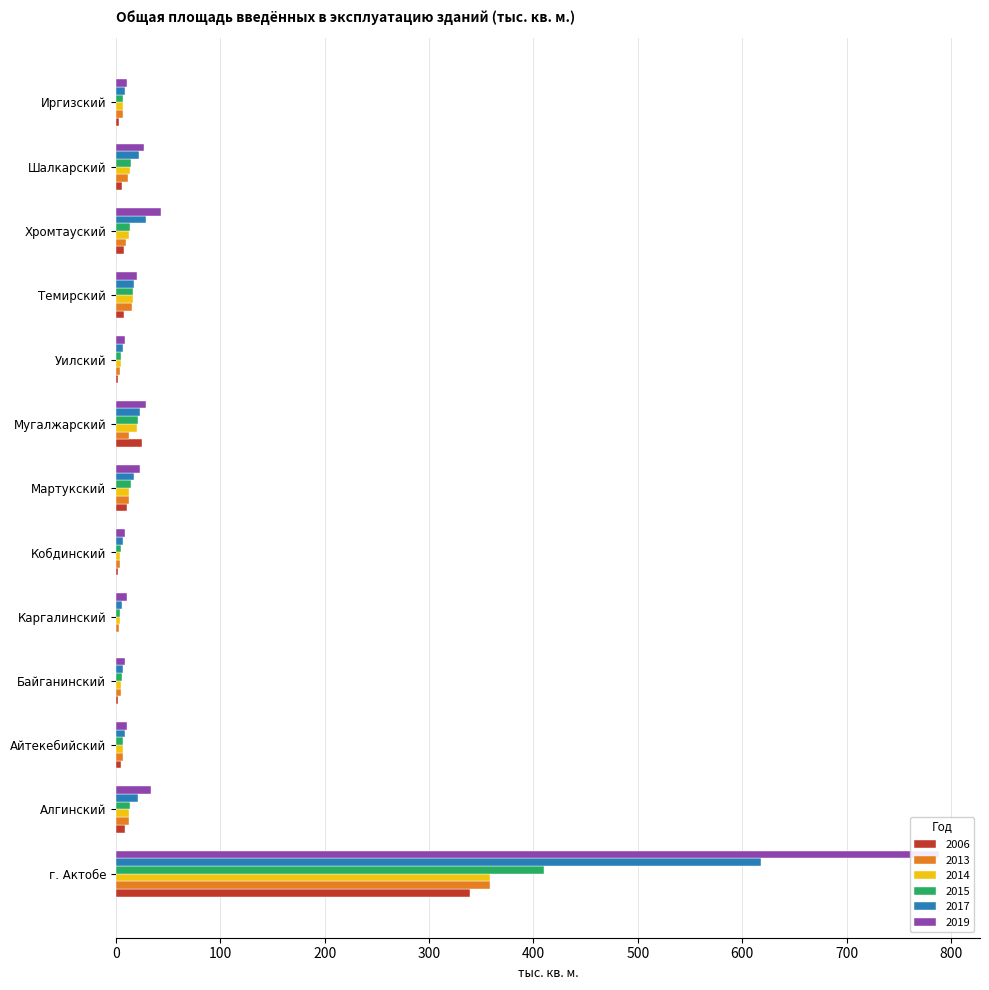

What is the approximate value of 2017 at Каргалинский?

6.2